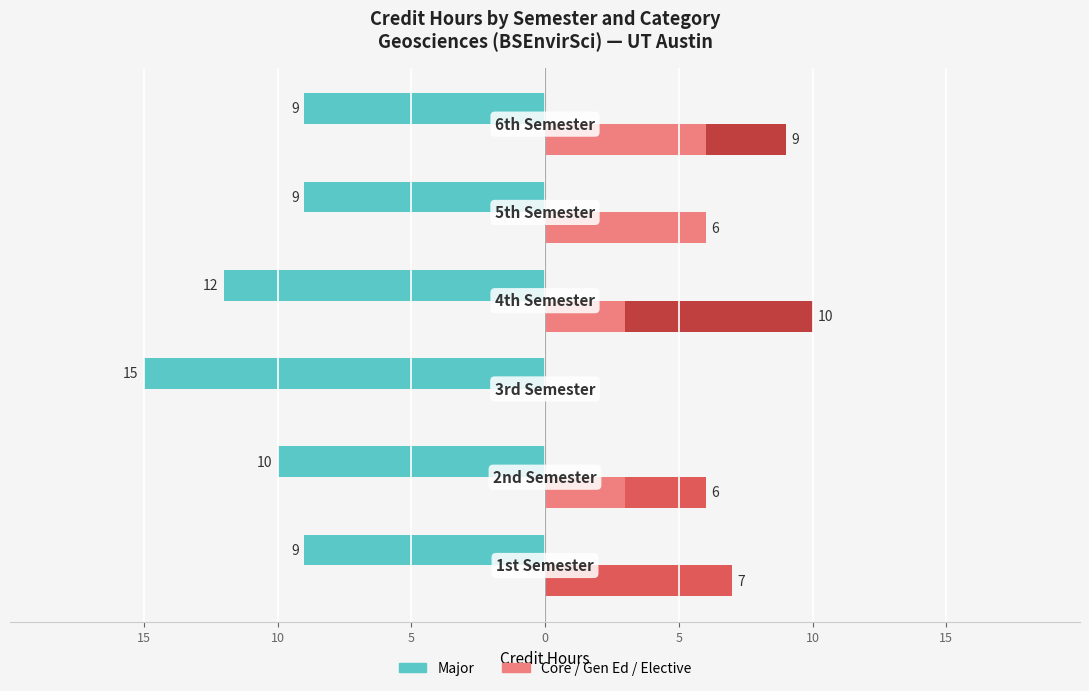

Is the value of Core at 10 greater than the value of Major at 5?

Yes